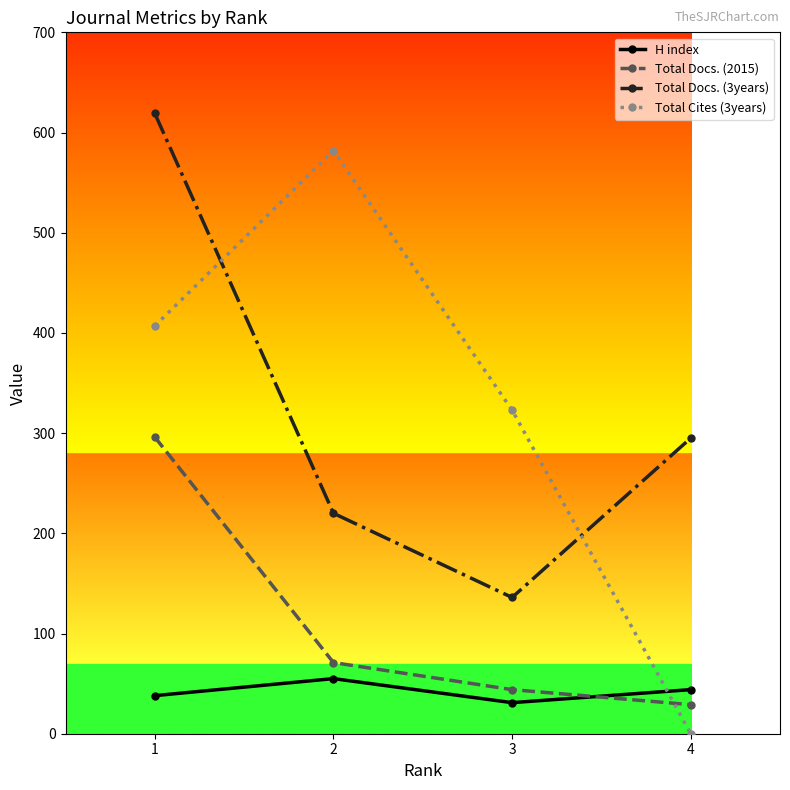

At which label does Total Cites (3years) reach its minimum?

4